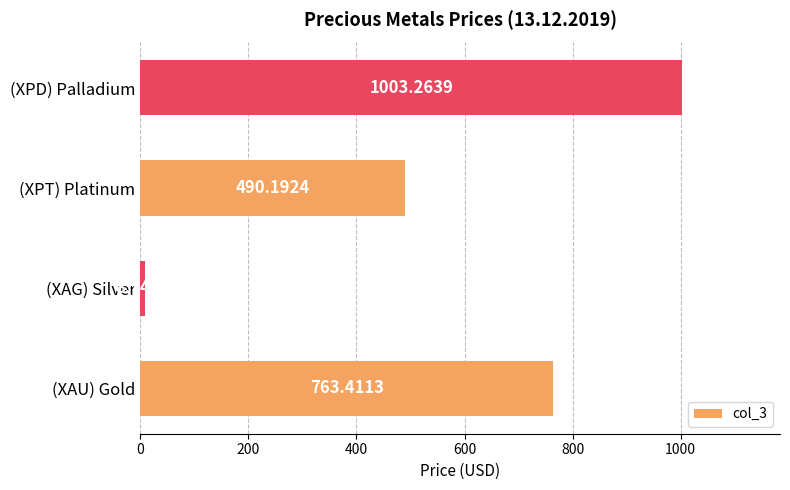

At which category does the chart reach its minimum across all series?

(XAG) Silver